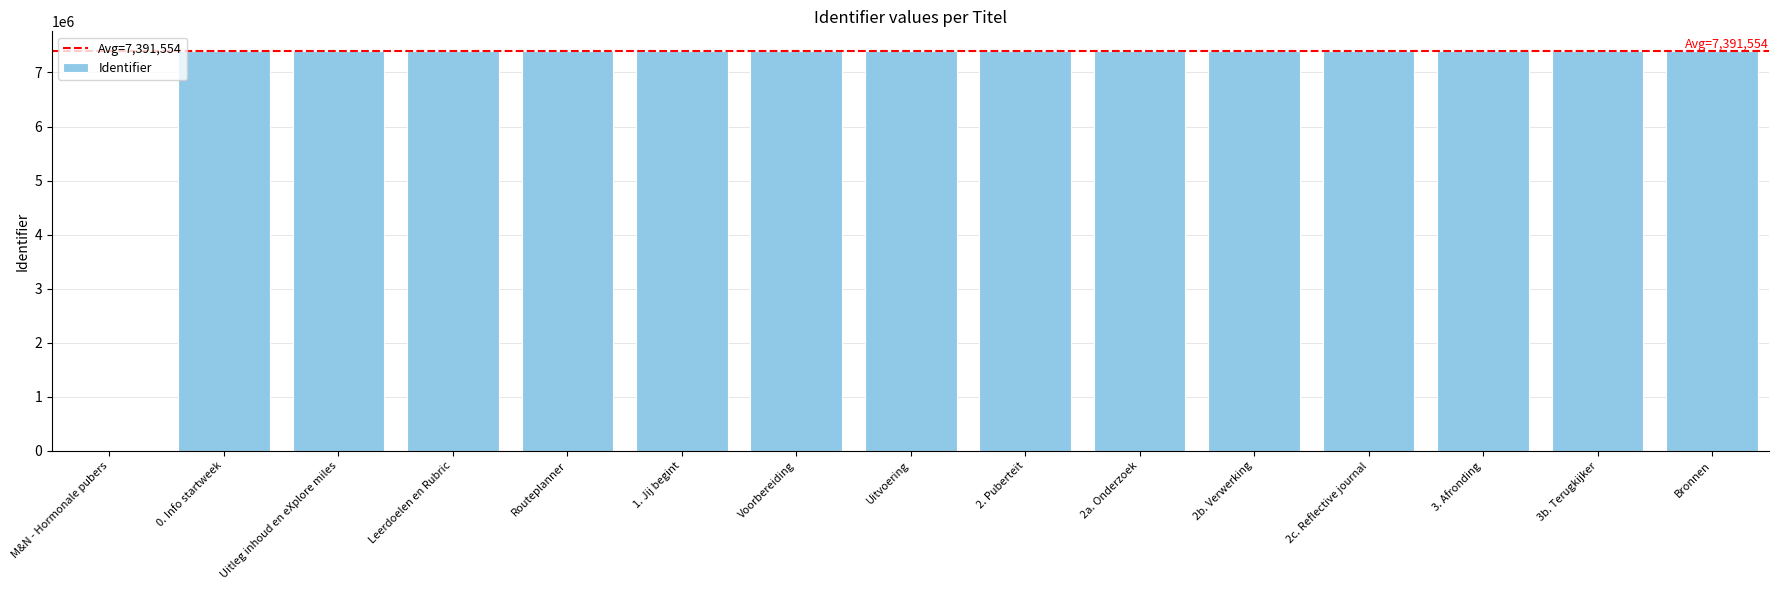

Is it true that the value at Uitleg inhoud en eXplore miles is 4484244?

False